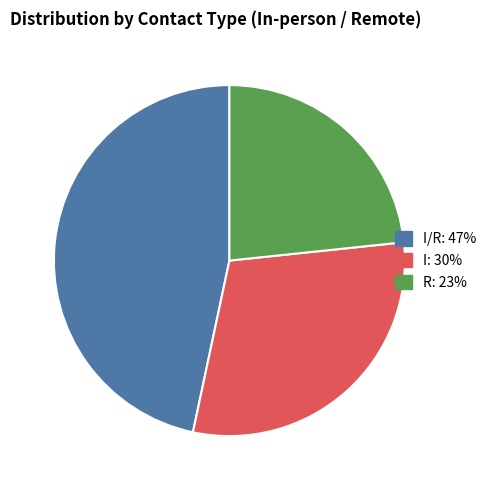

Does any single category account for the majority?

No